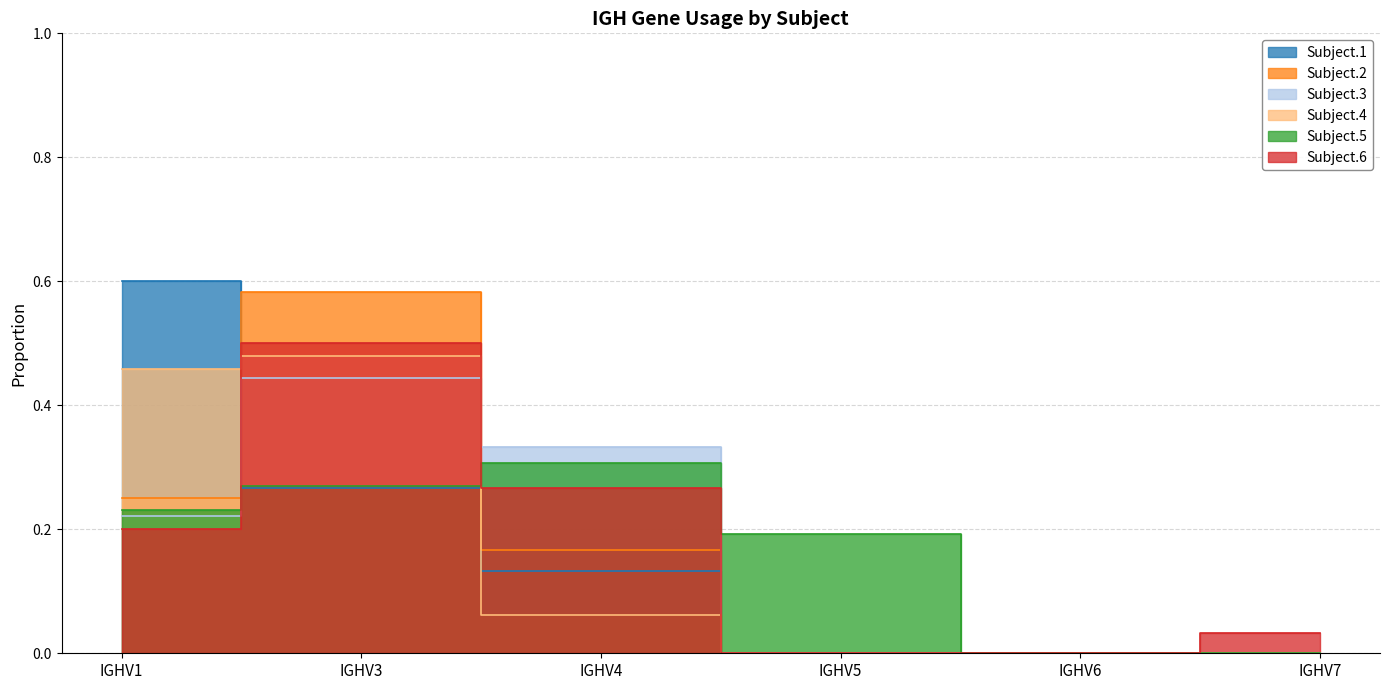

Which series has the largest range (max minus min)?

Subject.1